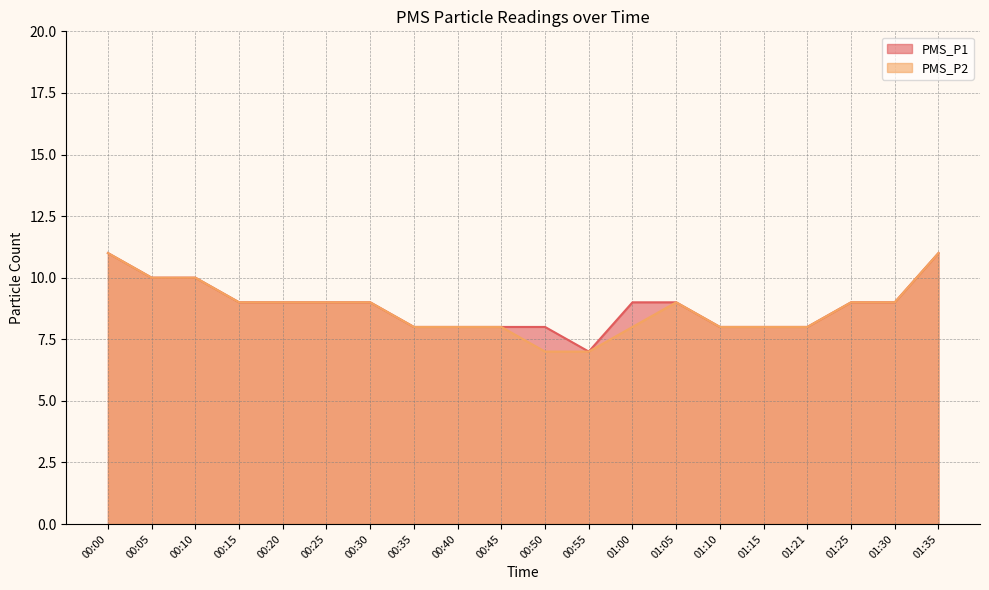

How many lines are shown in the chart?

2